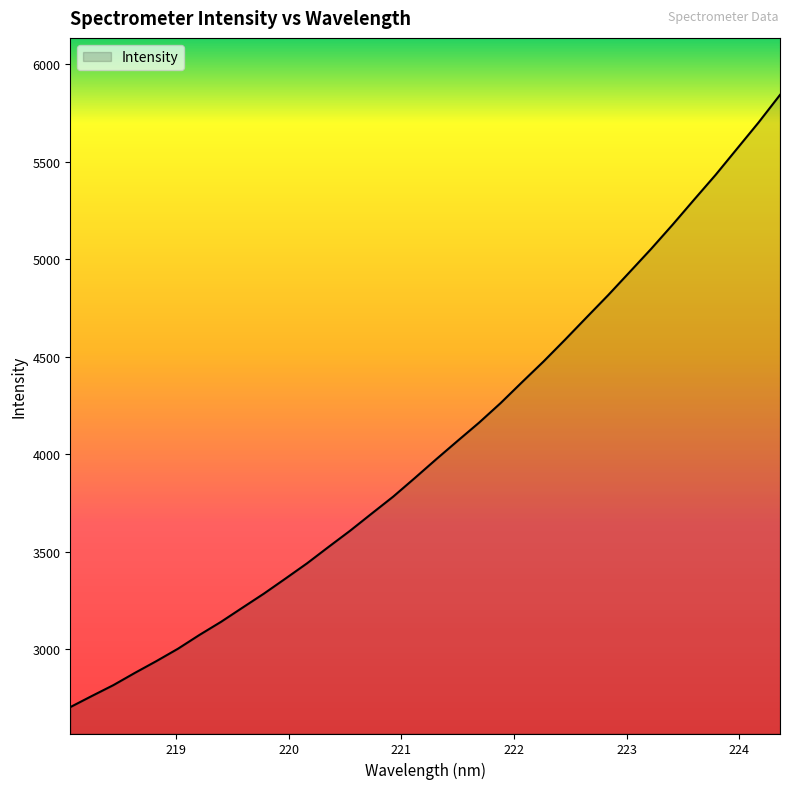

What is the smallest value displayed?

2704.4